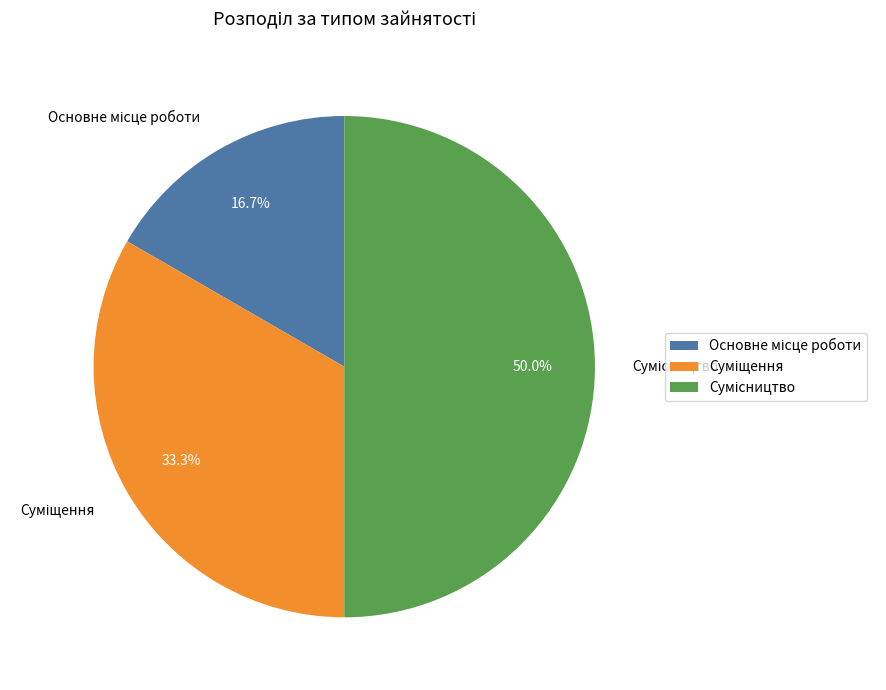

Count the number of slices in the pie.

3